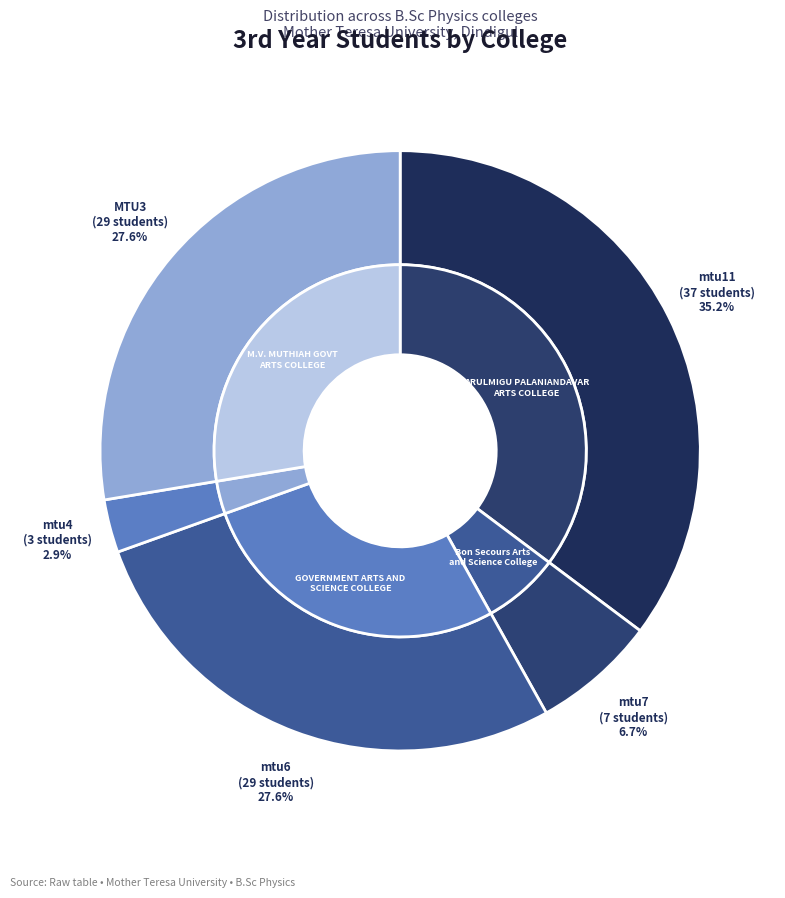

To the nearest percent, what is the combined percentage of MTU3 and mtu11?

63%